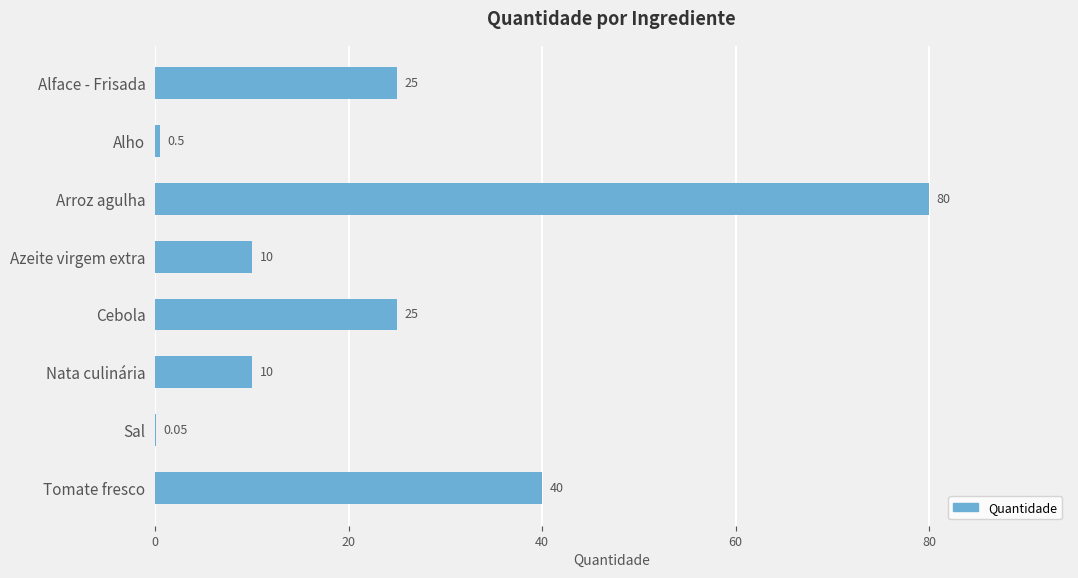

What is the change in value from Cebola to Nata culinária?

-15.0